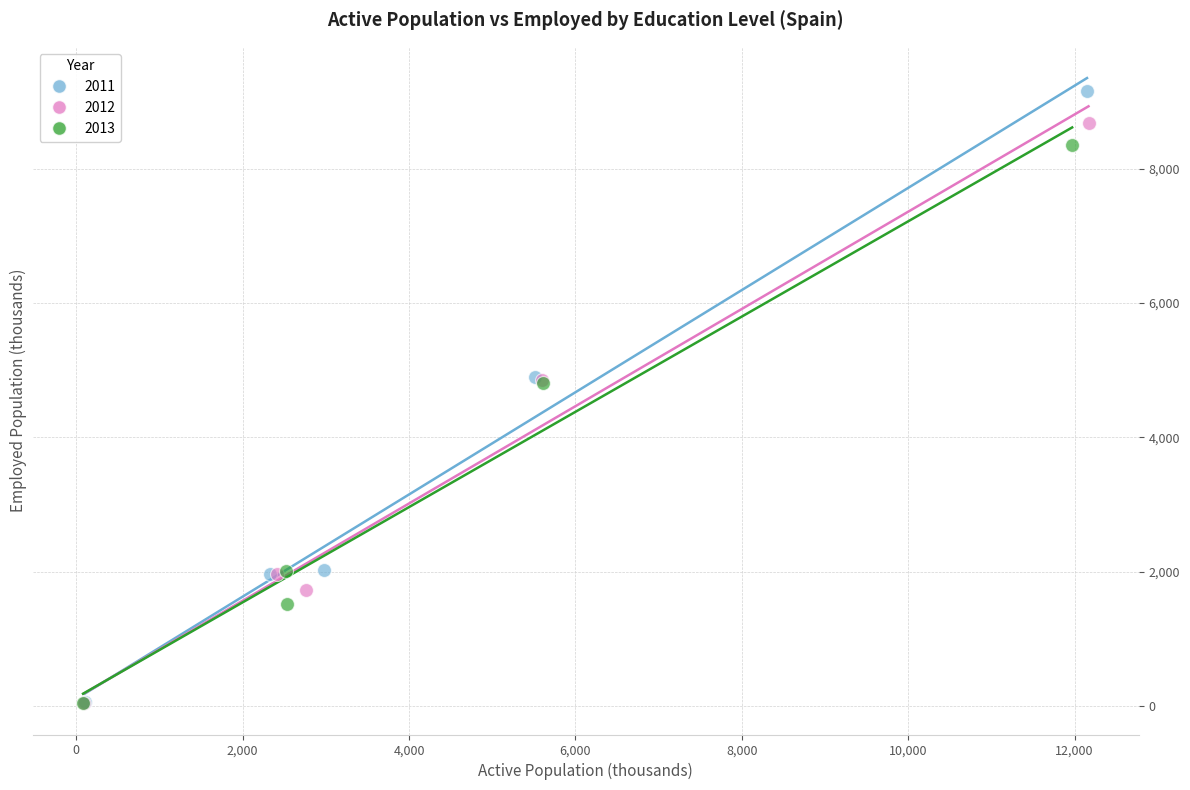

What are all the series names shown in the legend?

2011, 2012, 2013